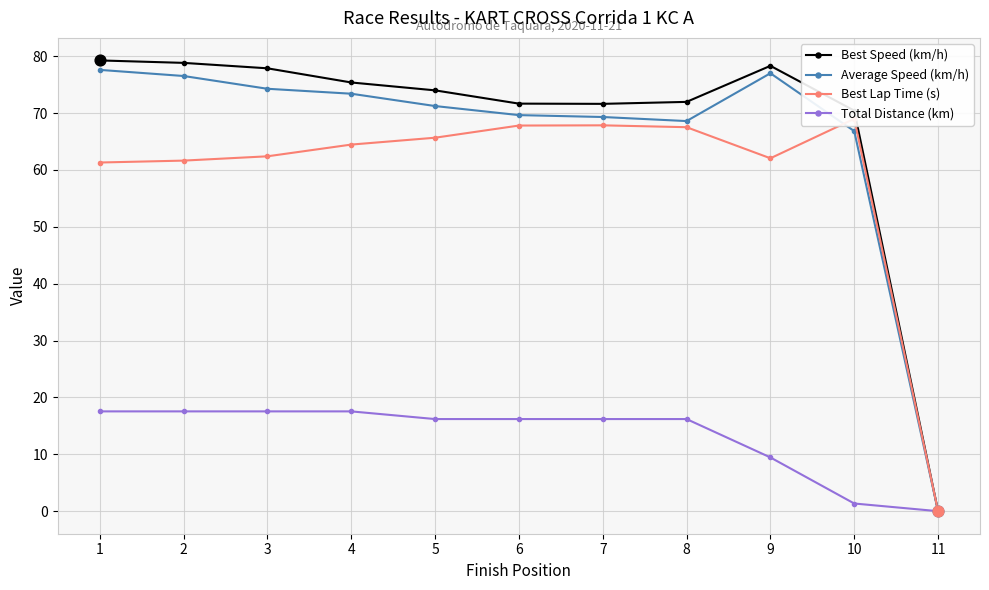

Which series has the largest Y range (max minus min)?

Best Speed (km/h)